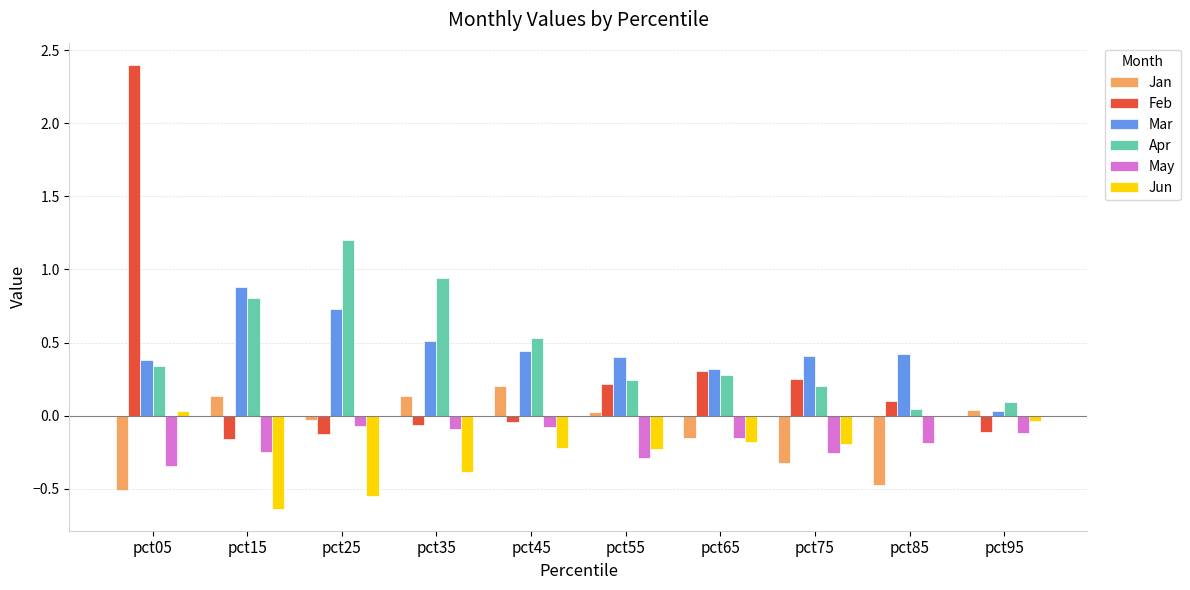

How many distinct data groups are displayed?

6